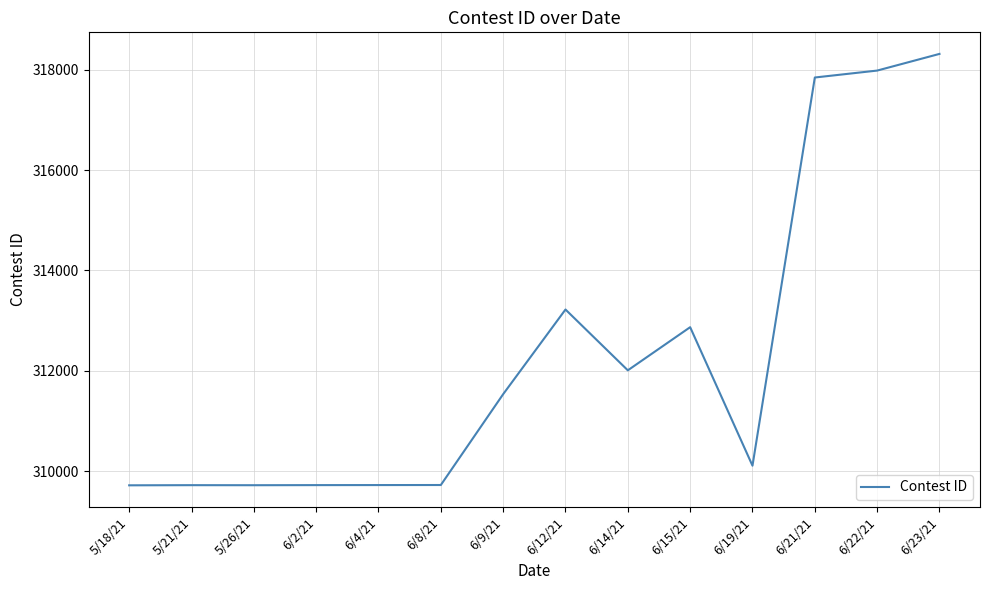

What is the difference between the maximum and minimum values?

8591